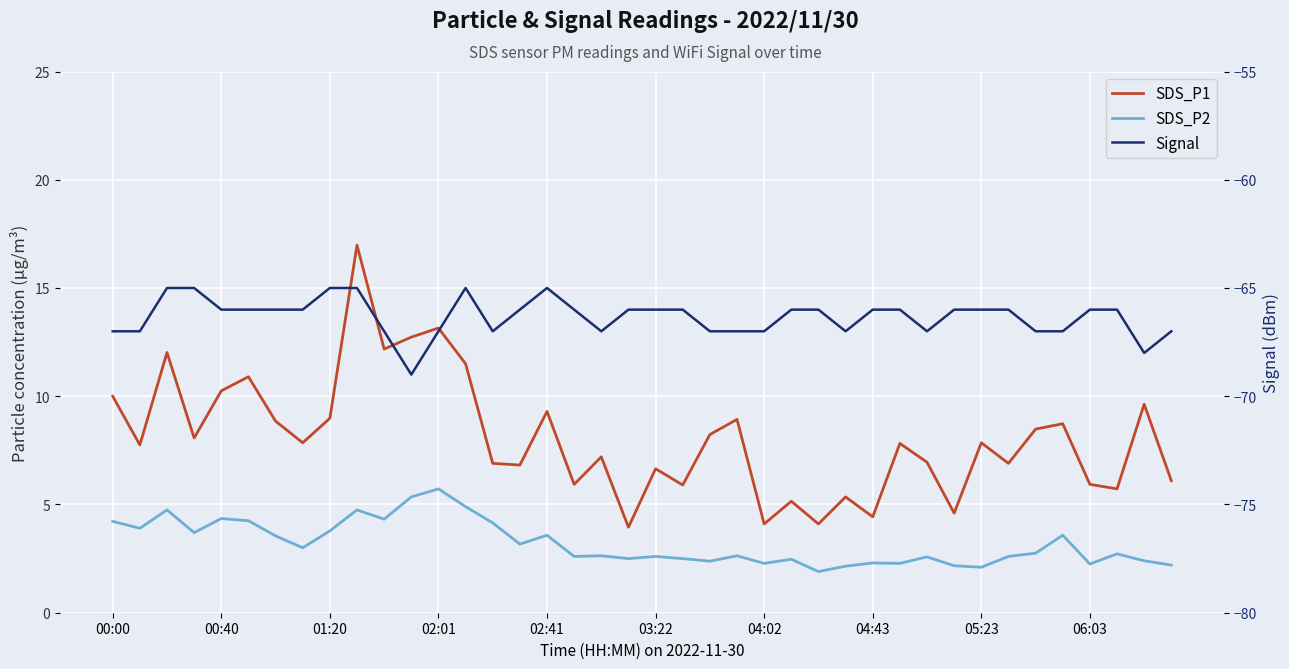

How many categories are shown in the chart?

40